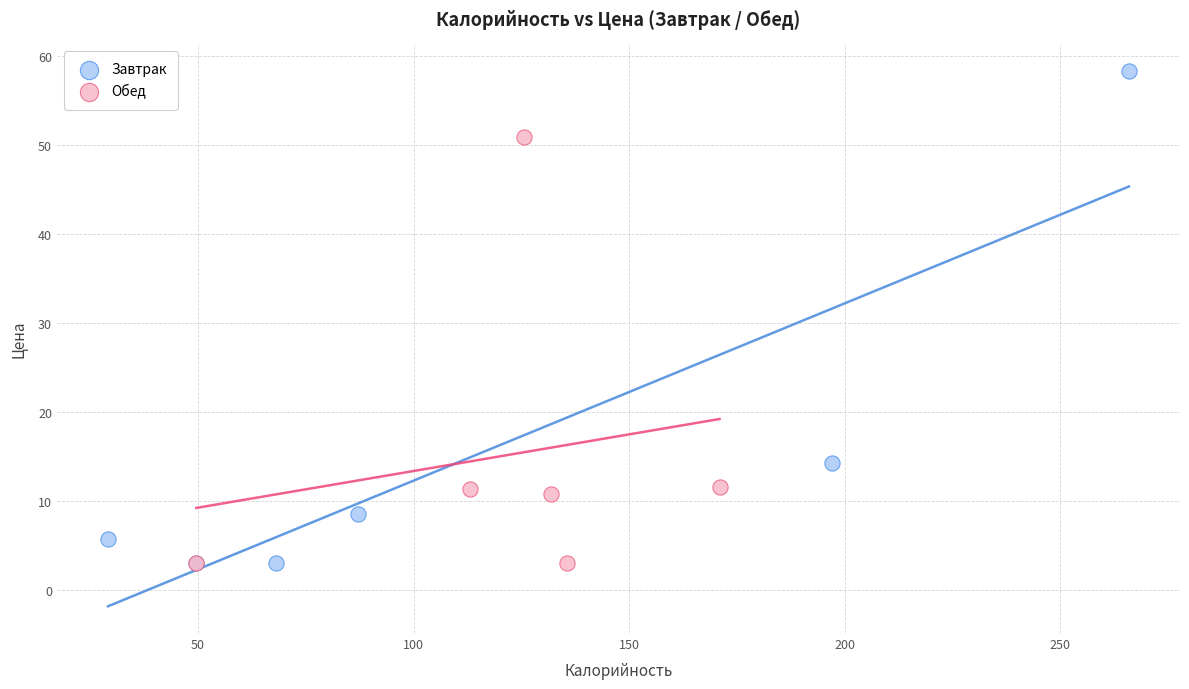

Which series contains the highest Y value?

Завтрак